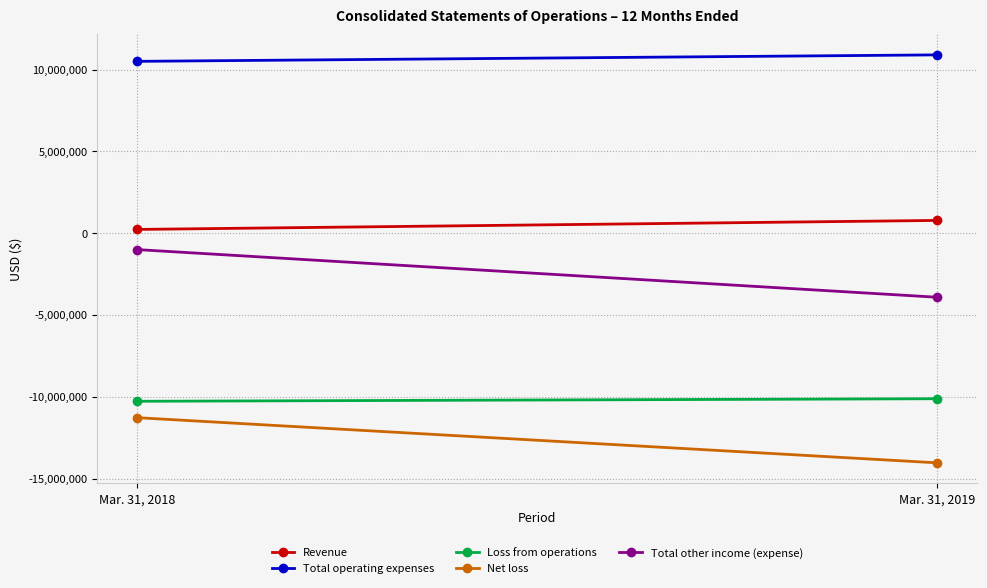

Which series has the largest range (max minus min)?

Total other income (expense)